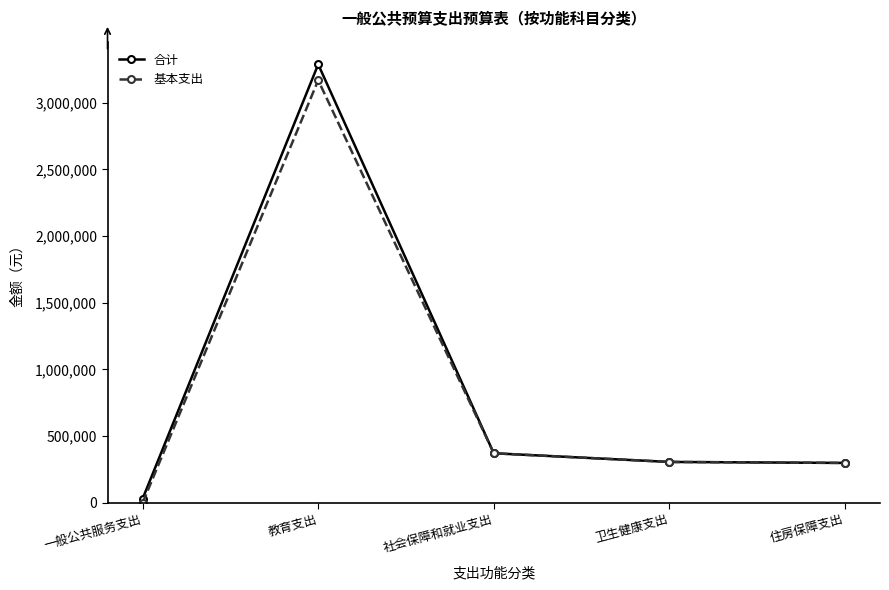

What is the difference between the maximum and minimum values in the 合计 series?

3256911